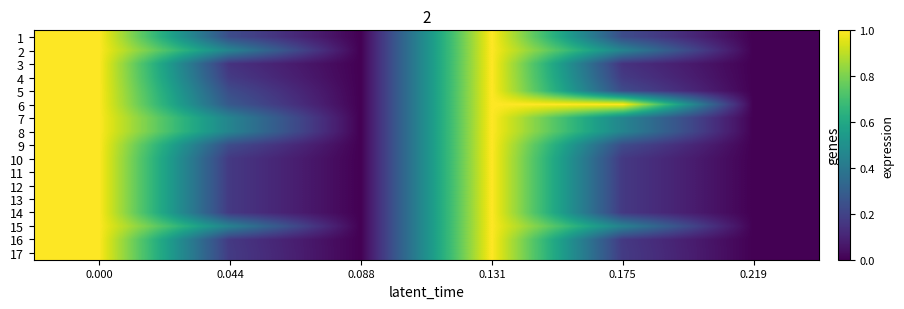

What is the difference between the highest and lowest values at 0.175?

0.9